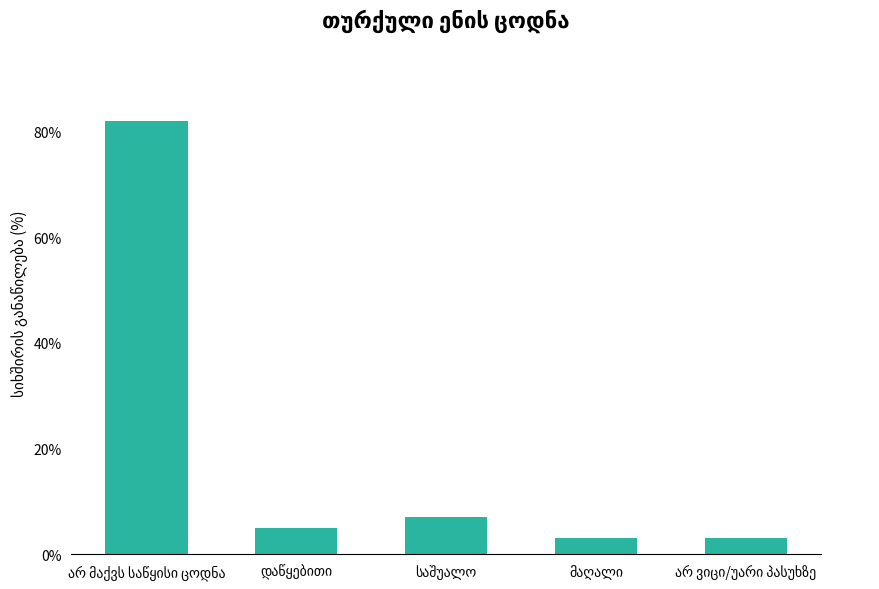

What is the maximum value shown in the chart?

82